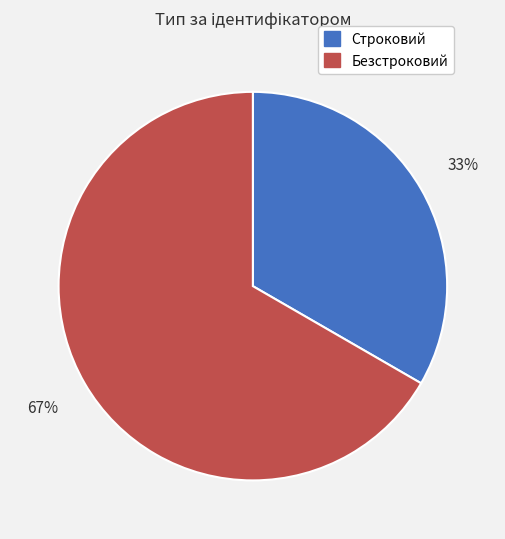

Is it true that Строковий is 33% of the pie?

True